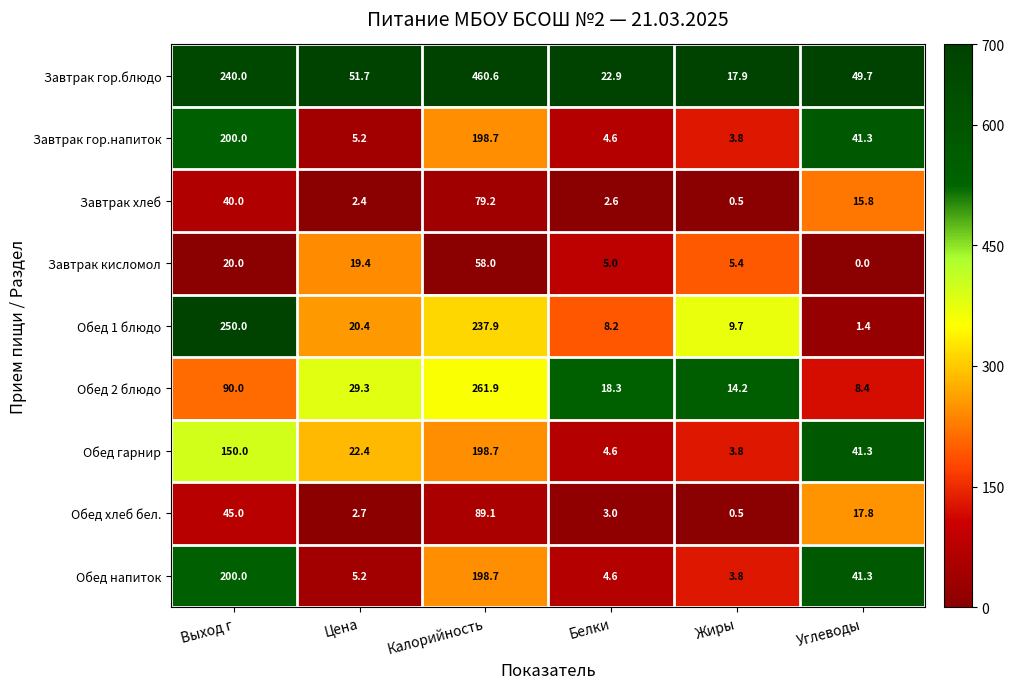

What is the spread (max minus min) of values at Углеводы?

49.7